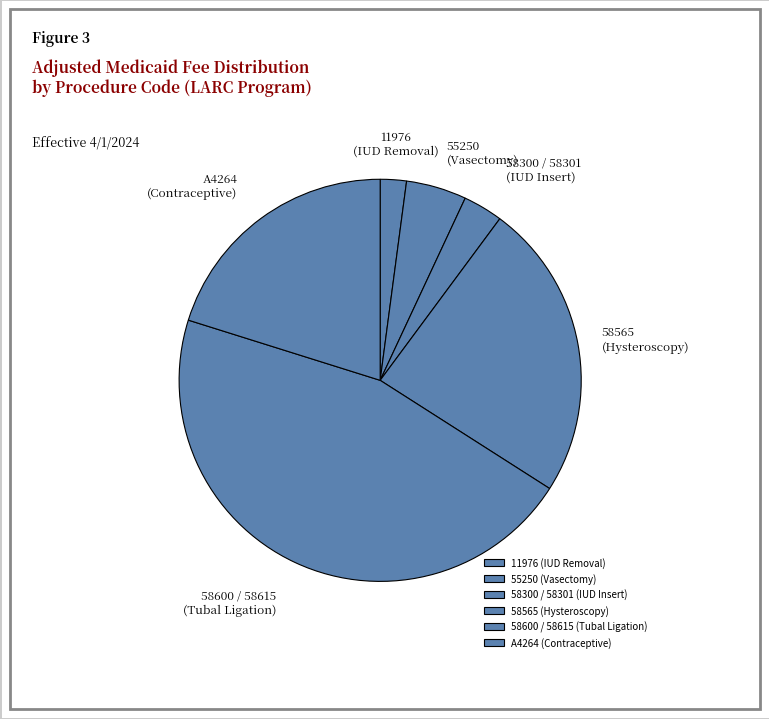

Is 55250 (Vasectomy) the majority of the pie?

No